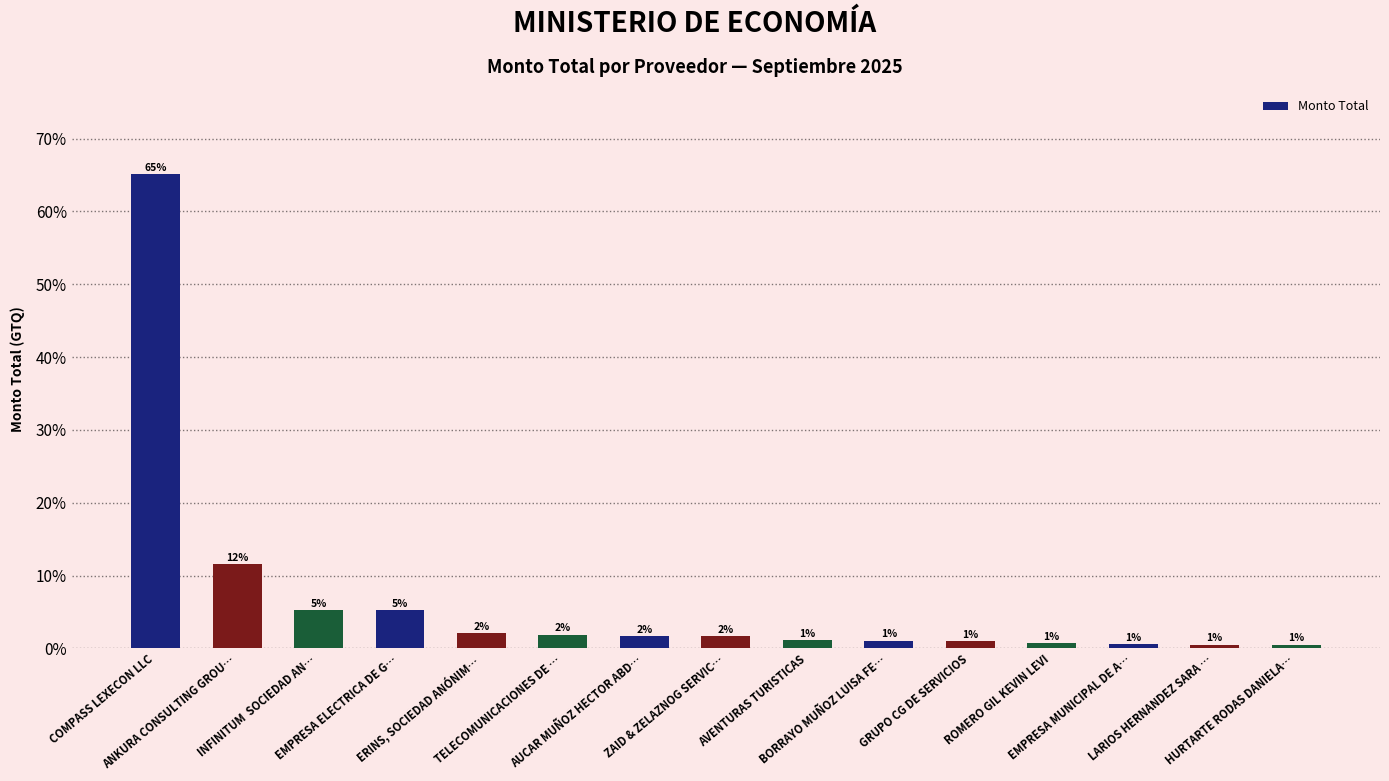

What is the difference between the maximum and minimum values?

64.6